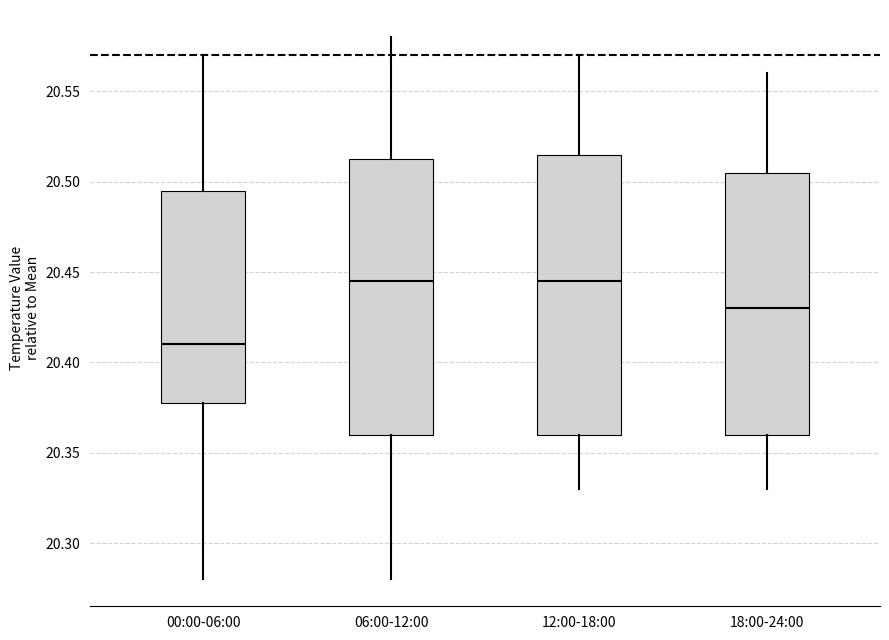

Where does the median line of the box for 06:00-12:00 sit on the y-axis? The values are not printed on the chart, so give them approximately, as read against the axis.

20.445